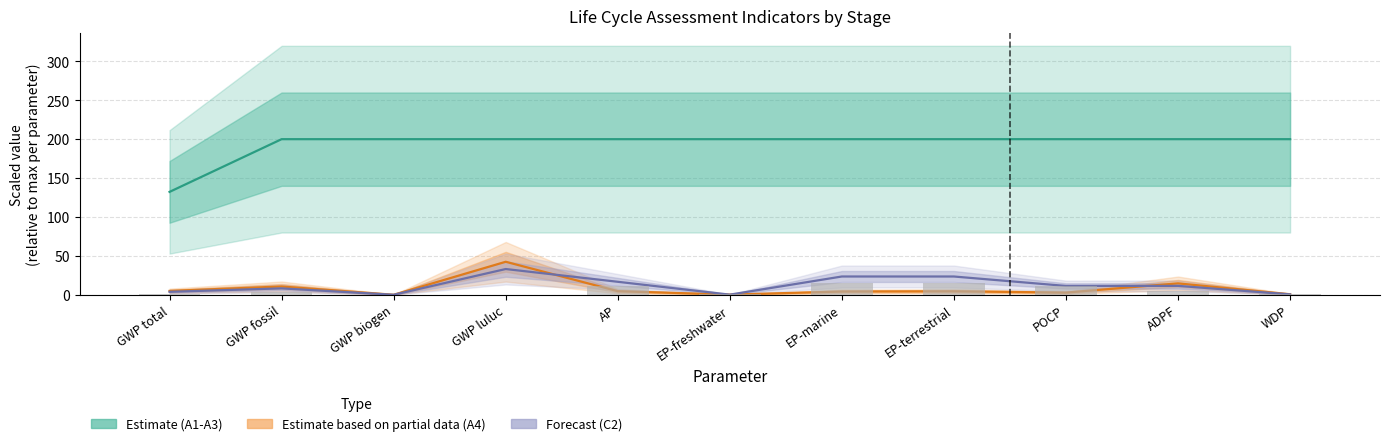

How many bars are there in total?

44